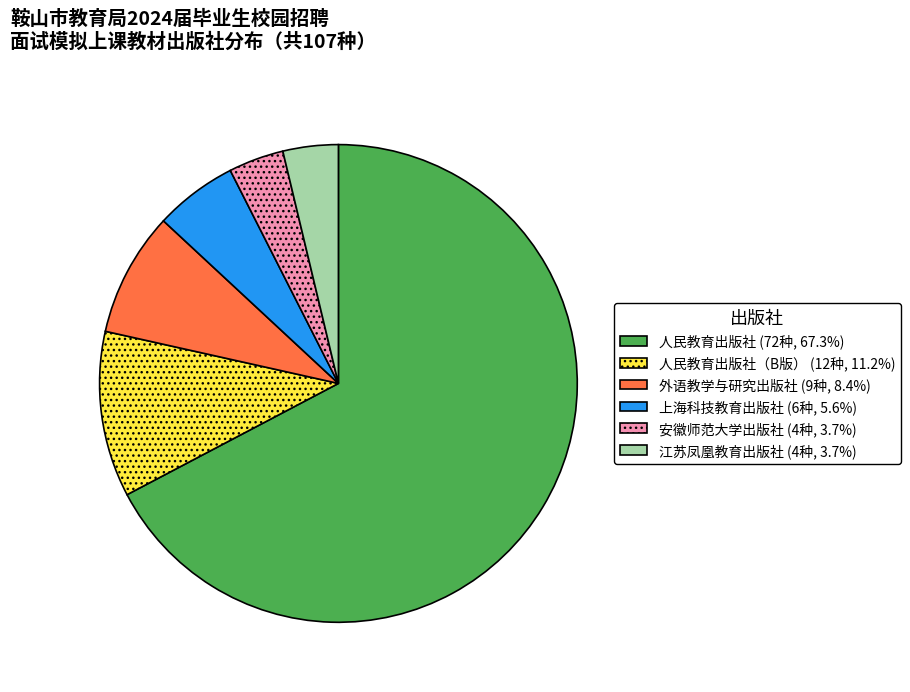

Is there a majority slice in this chart?

Yes